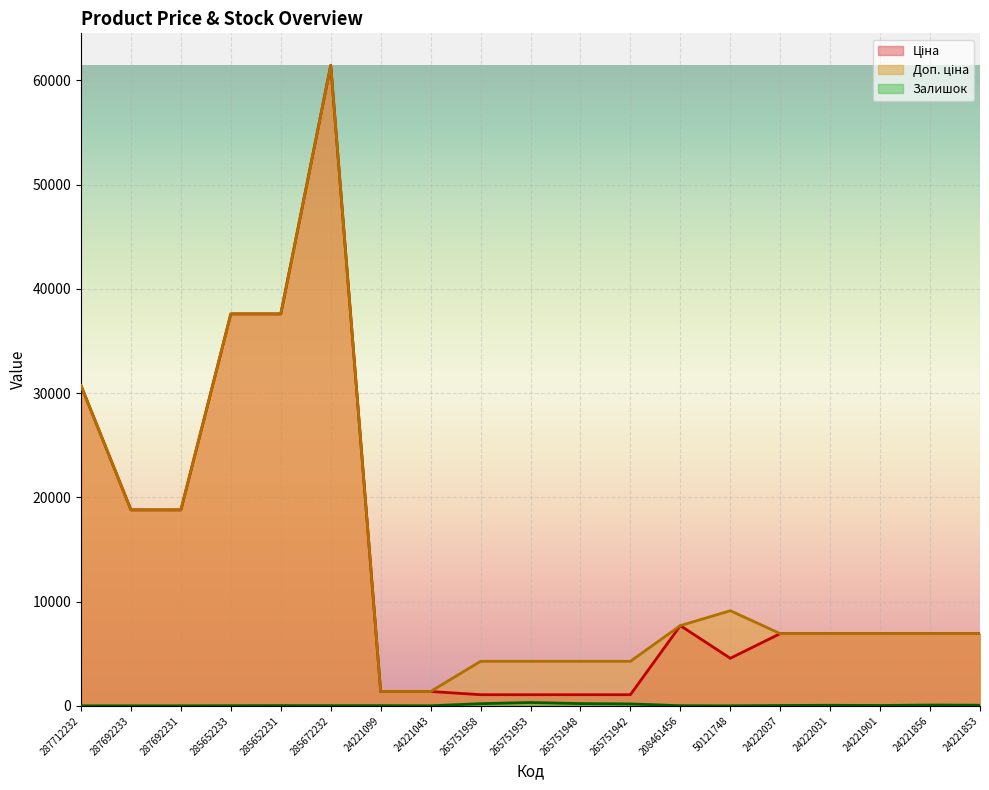

Reading left to right, what are all the values shown in this chart?

Ціна: 30717.1	18796.8	18796.8	37593.6	37593.6	61434.3	1375.4	1375.4	1067.3	1067.3	1067.3	1067.3	7693.1	4561.9	6925.7	6925.7	6925.7	6925.7	6925.7
Доп. ціна: 30717.1	18796.8	18796.8	37593.6	37593.6	61434.3	1375.0	1375.0	4269.4	4269.4	4269.4	4269.4	7693.1	9123.7	6925.7	6925.7	6925.7	6925.7	6925.7
Залишок: 0.0	0.0	0.0	12.0	22.0	15.0	16.0	4.0	205.0	320.0	213.0	183.0	11.0	0.0	32.0	50.0	33.0	76.0	56.0